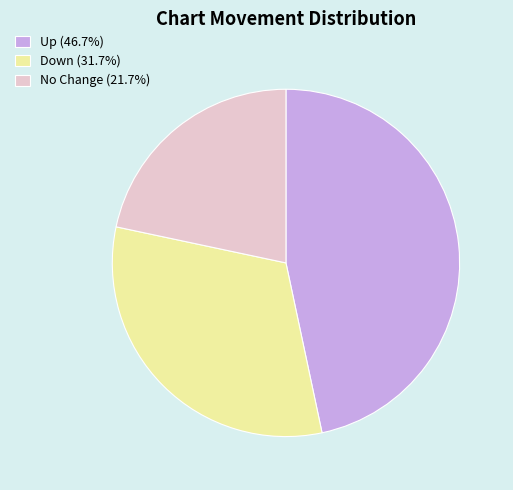

Is the sum of Up (46.7%) and Down (31.7%) greater than half?

Yes